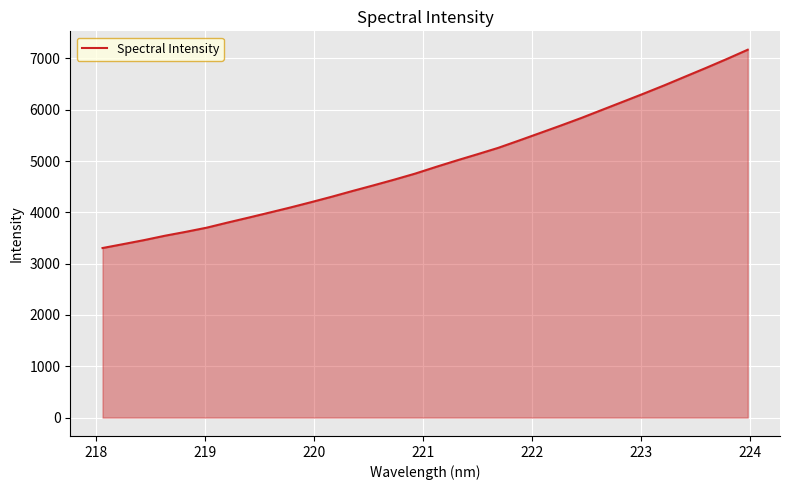

What is the sum of all values?

158953.1